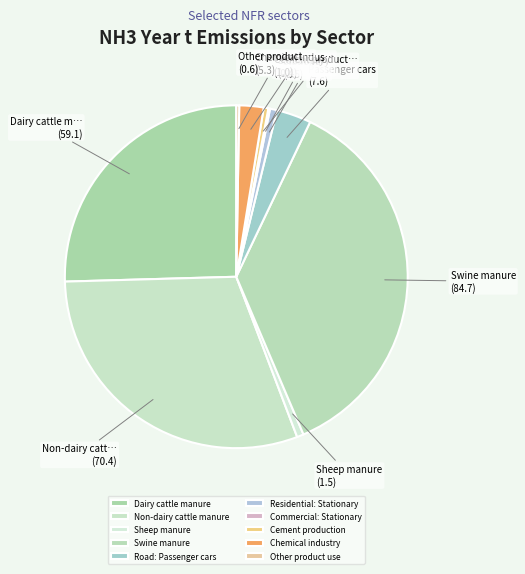

Does Dairy cattle manure account for over 50% of the chart?

No